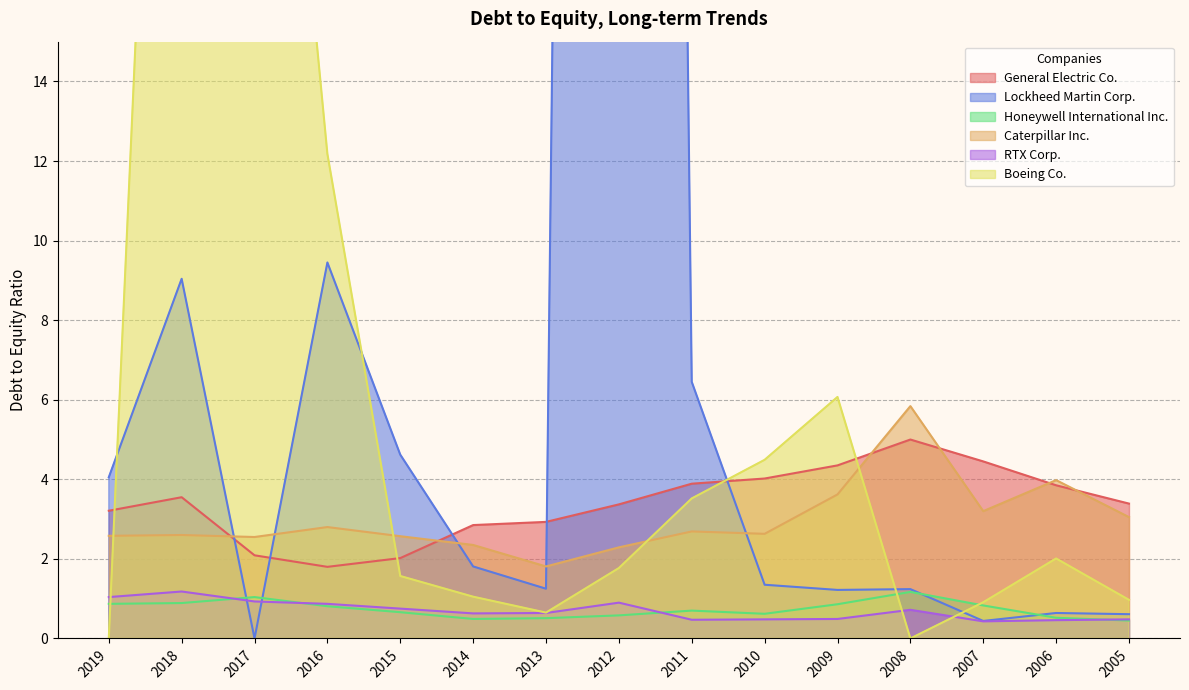

What are all the series names shown in the legend?

General Electric Co., Lockheed Martin Corp., Honeywell International Inc., Caterpillar Inc., RTX Corp., Boeing Co.